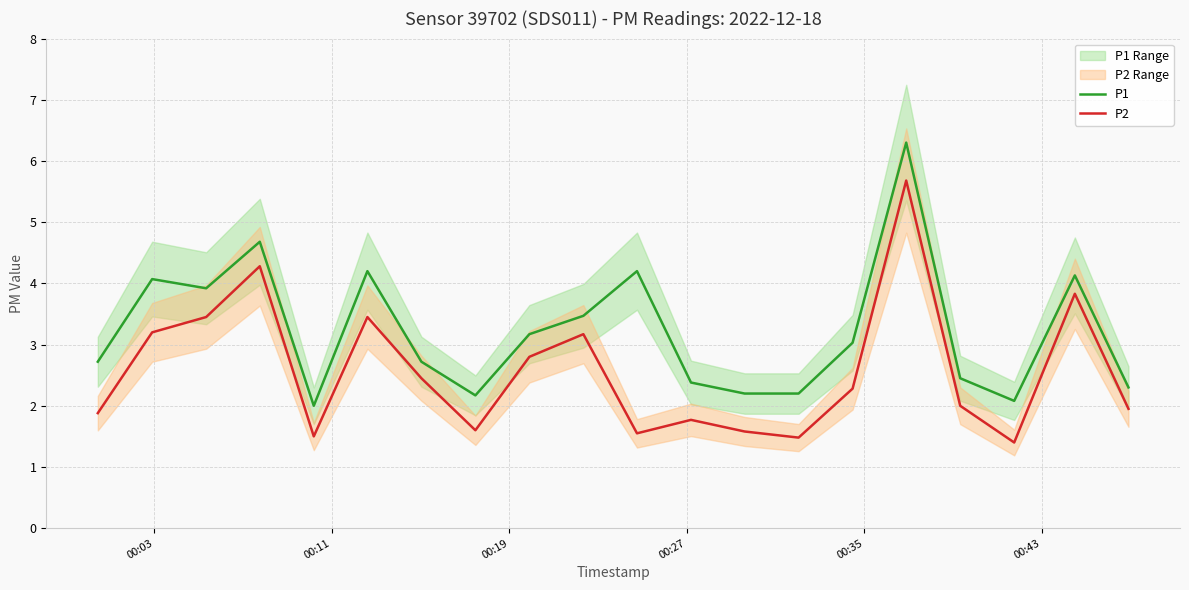

True or false: P1 and P2 cross at least once.

False